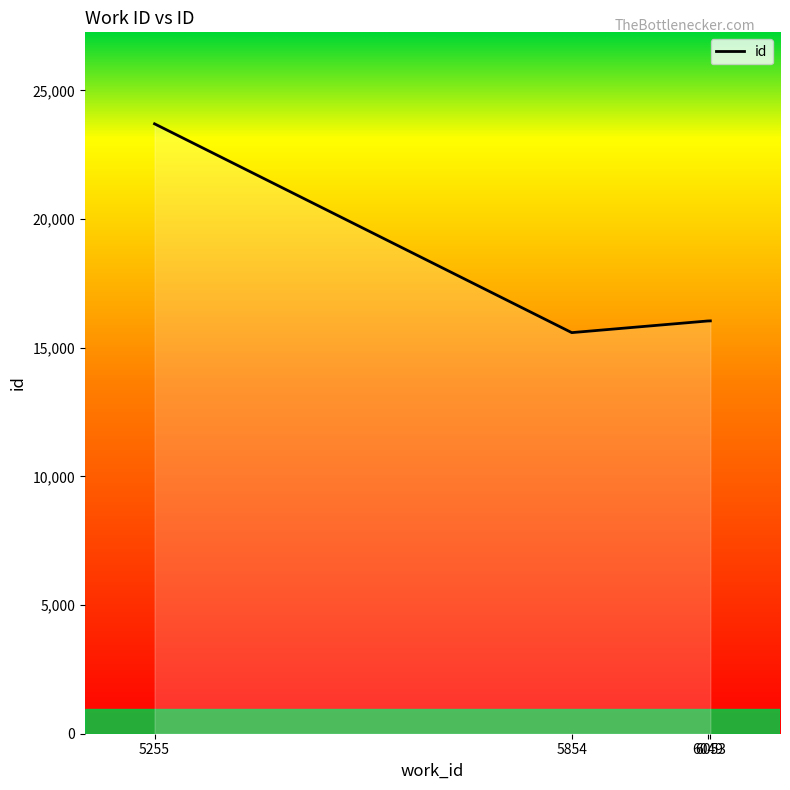

At which label does the data first exceed 16042?

5255